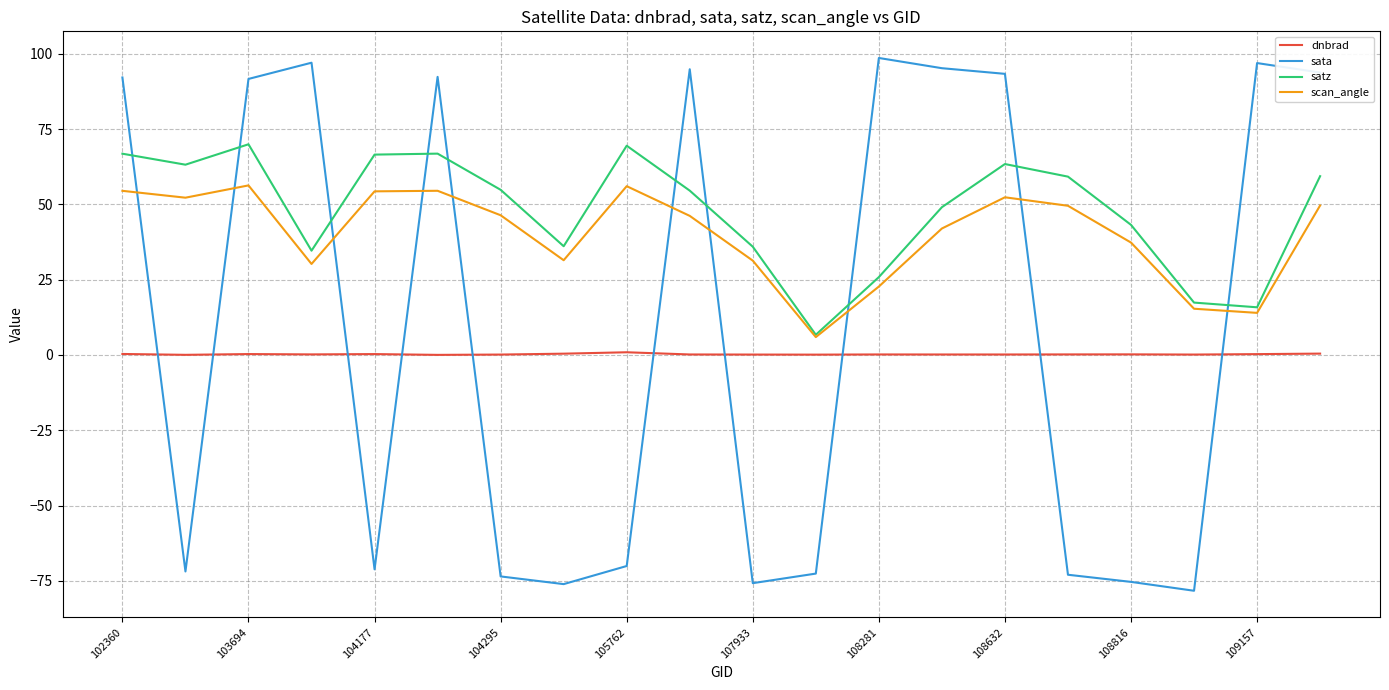

How many negative values does the sata series have?

10